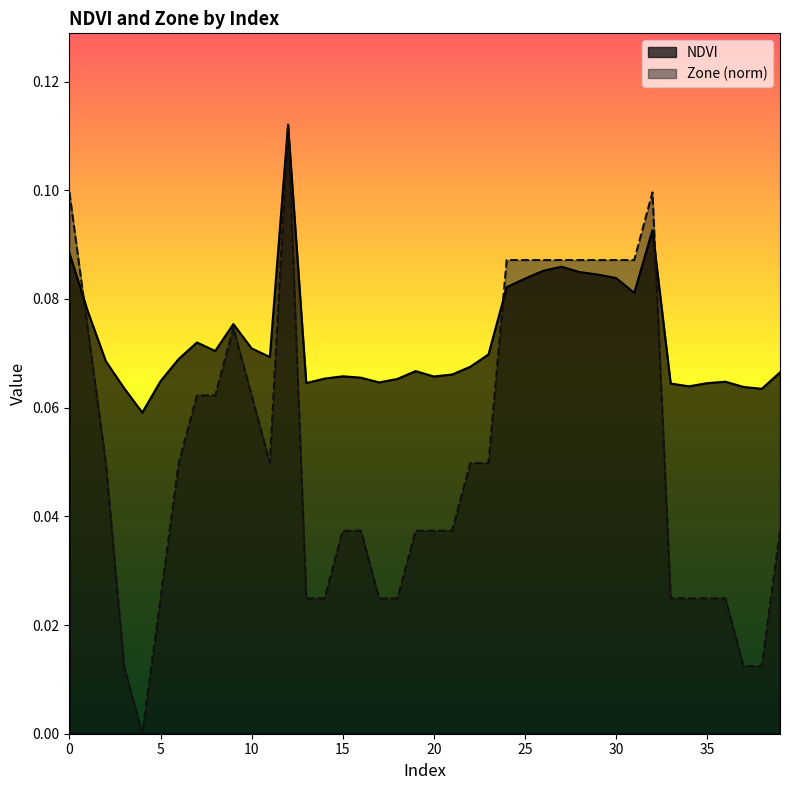

Reading left to right, list all the values displayed in this chart.

NDVI: 0=0.1	1=0.1	2=0.1	3=0.1	4=0.1	5=0.1	6=0.1	7=0.1	8=0.1	9=0.1	10=0.1	11=0.1	12=0.1	13=0.1	14=0.1	15=0.1	16=0.1	17=0.1	18=0.1	19=0.1	20=0.1	21=0.1	22=0.1	23=0.1	24=0.1	25=0.1	26=0.1	27=0.1	28=0.1	29=0.1	30=0.1	31=0.1	32=0.1	33=0.1	34=0.1	35=0.1	36=0.1	37=0.1	38=0.1	39=0.1
Zone: 0=0.1	1=0.1	2=0.0	3=0.0	4=0.0	5=0.0	6=0.0	7=0.1	8=0.1	9=0.1	10=0.1	11=0.0	12=0.1	13=0.0	14=0.0	15=0.0	16=0.0	17=0.0	18=0.0	19=0.0	20=0.0	21=0.0	22=0.0	23=0.0	24=0.1	25=0.1	26=0.1	27=0.1	28=0.1	29=0.1	30=0.1	31=0.1	32=0.1	33=0.0	34=0.0	35=0.0	36=0.0	37=0.0	38=0.0	39=0.0